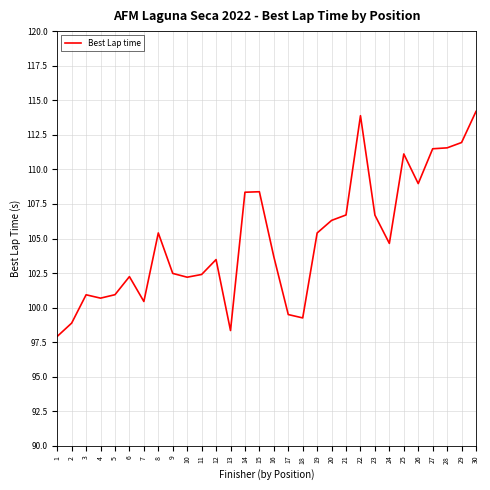

Where does the data first go above 104?

8